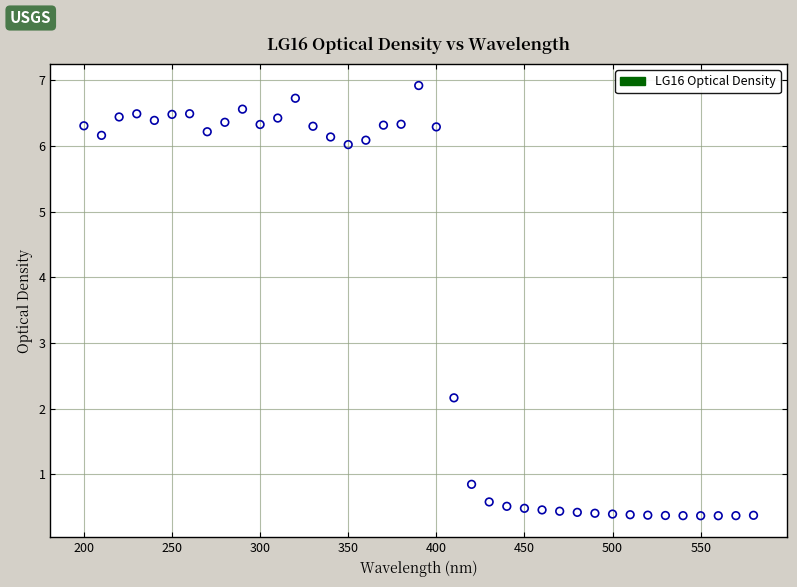

What is the range of Y values (max minus min)?

6.6